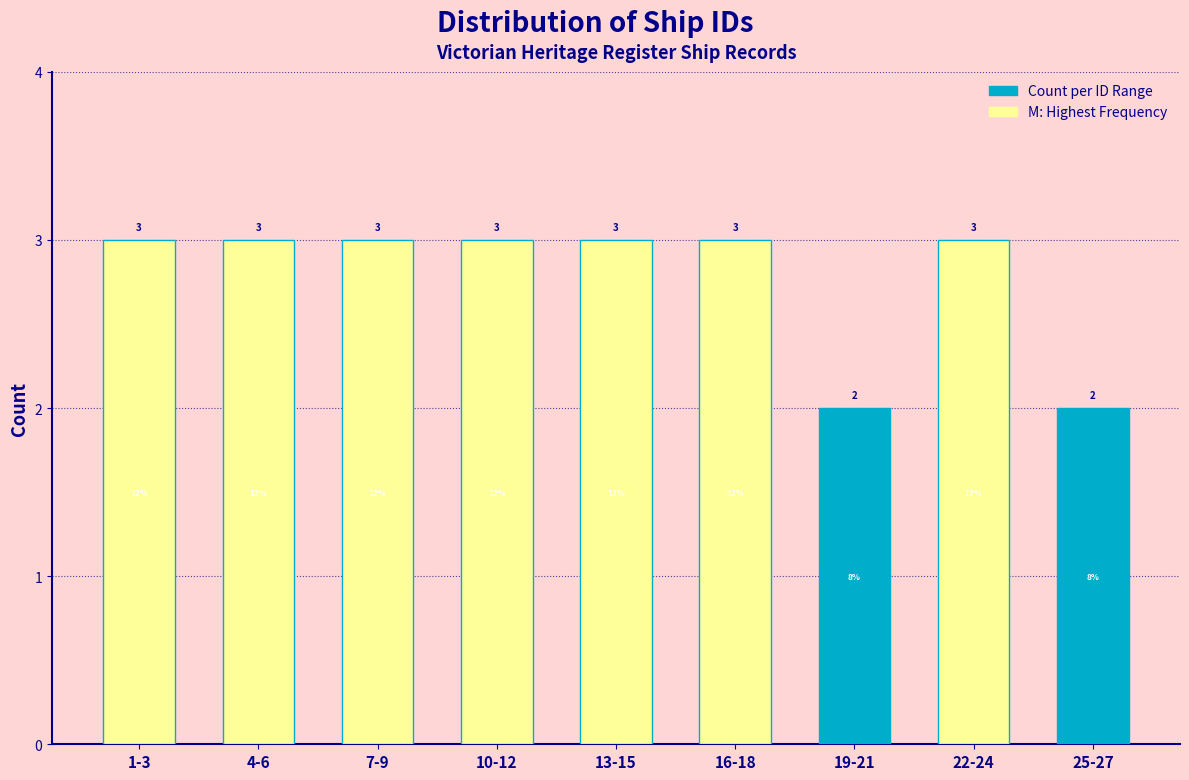

Reading left to right, list all the values displayed in this chart.

3	3	3	3	3	3	2	3	2